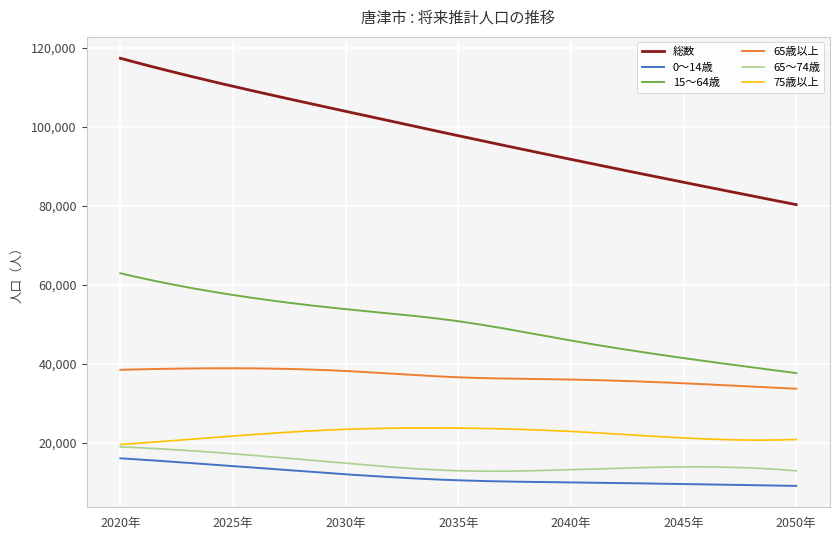

How many distinct data groups are displayed?

6